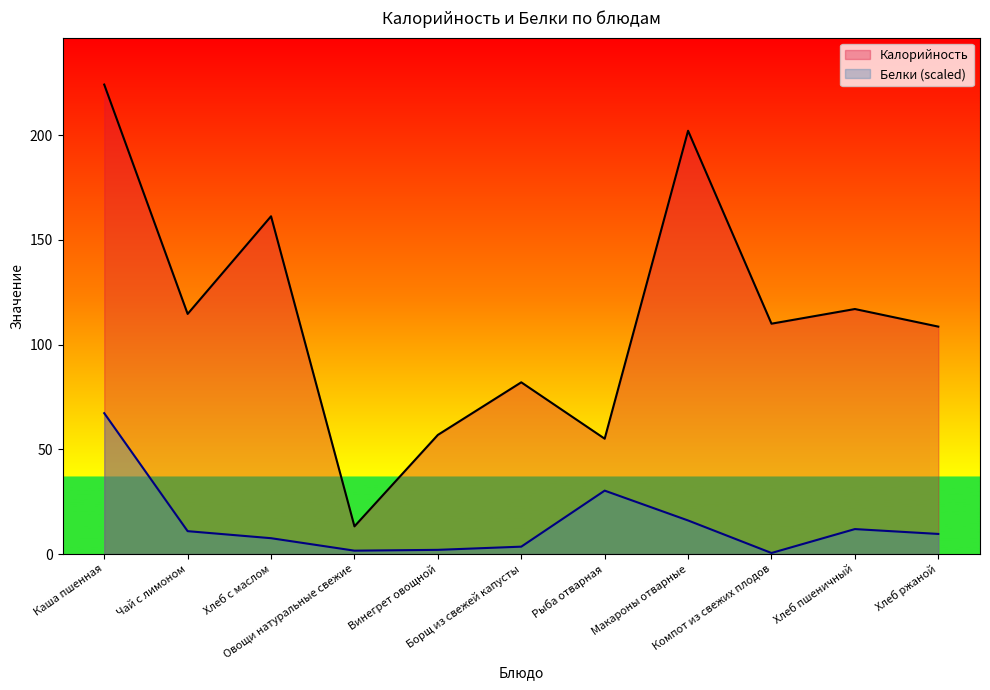

What is the spread (max minus min) of values at Хлеб с маслом?

153.8